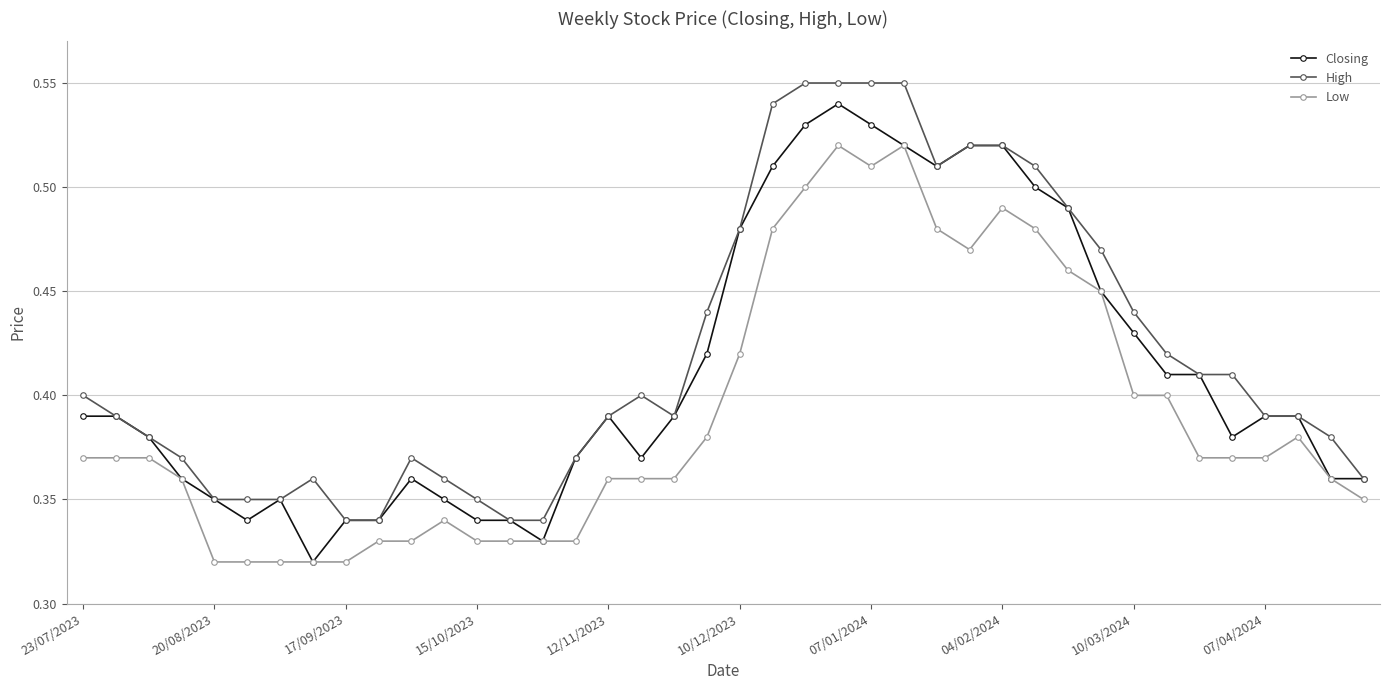

At how many categories does at least one series exceed 0?

40